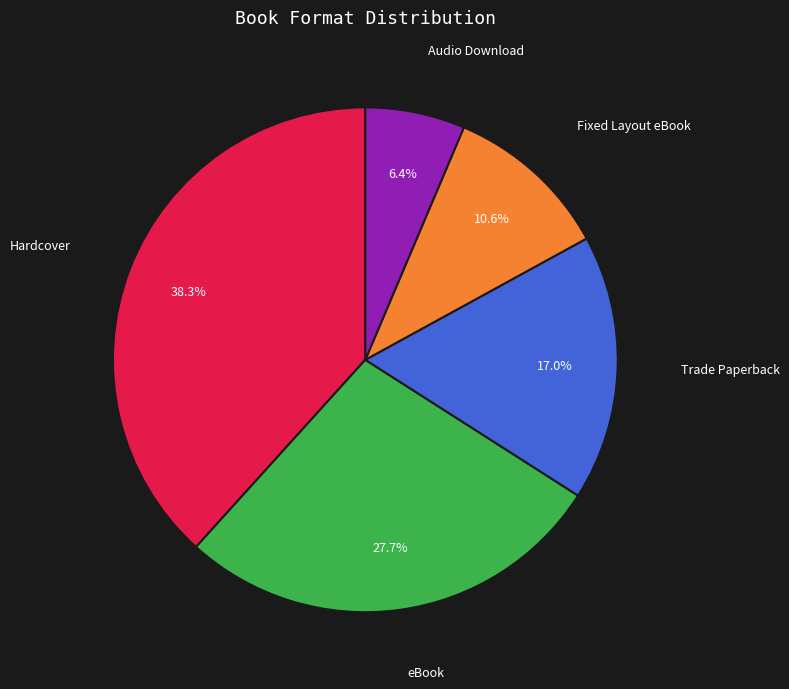

Is there any slice that represents more than half of the pie?

No